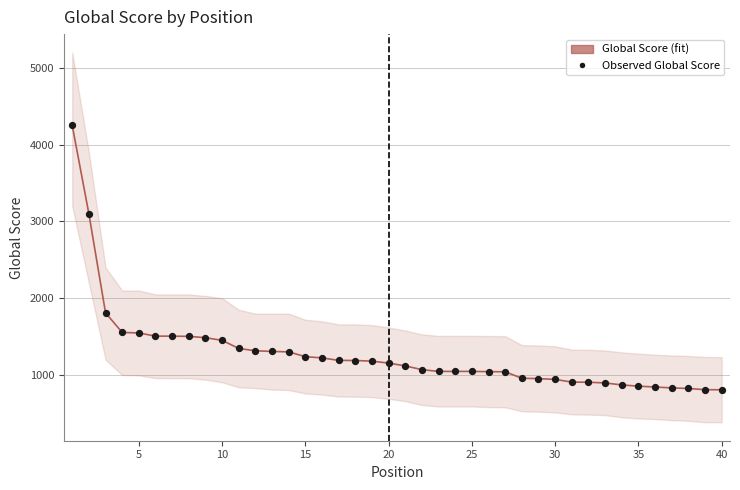

Which series contains the highest Y value?

Global Score (fit)